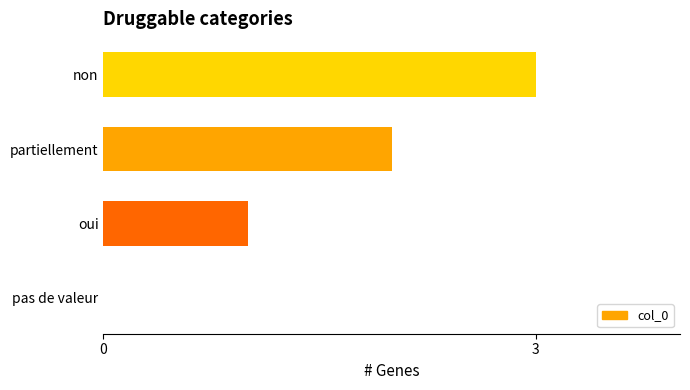

Are the bars grouped side by side (vs. stacked)?

No